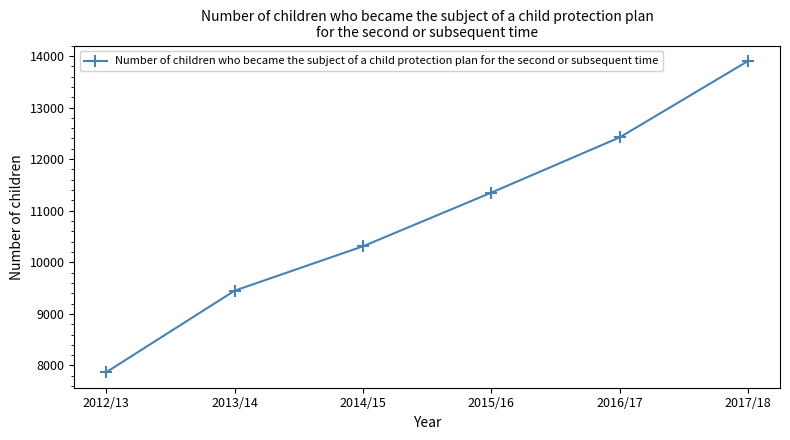

What is the difference between the maximum and second lowest values?

4450